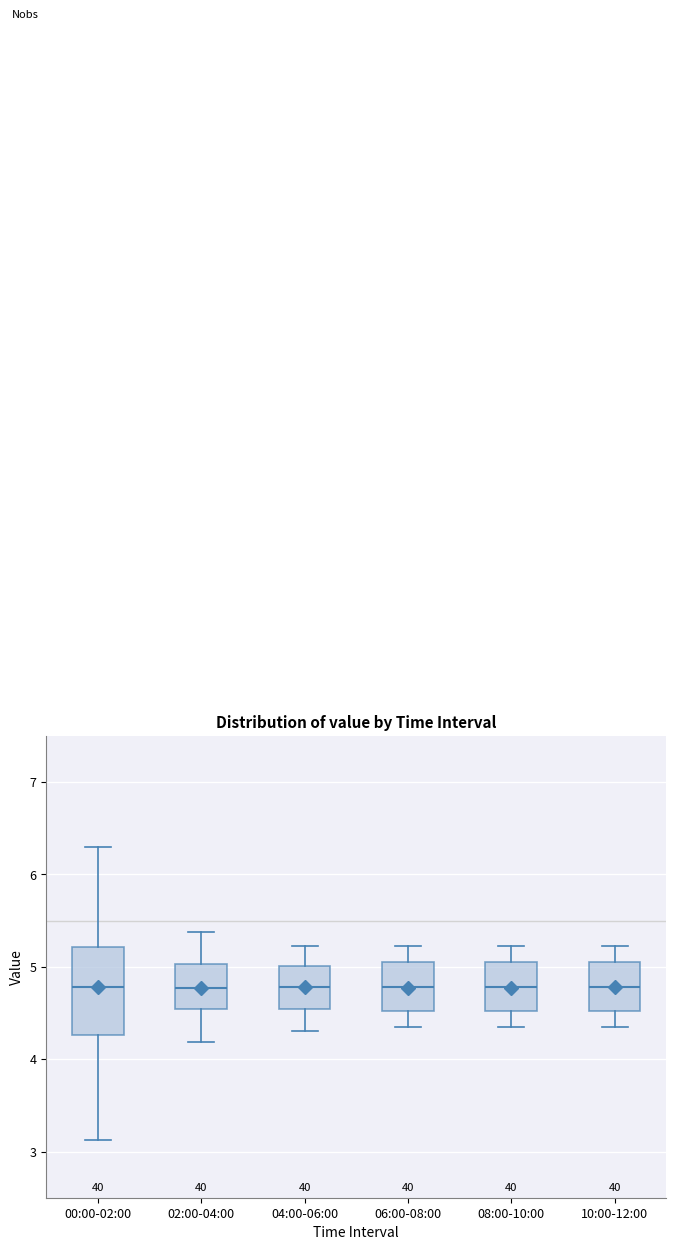

Which box is the tallest, from its lower edge to its upper edge?

00:00-02:00